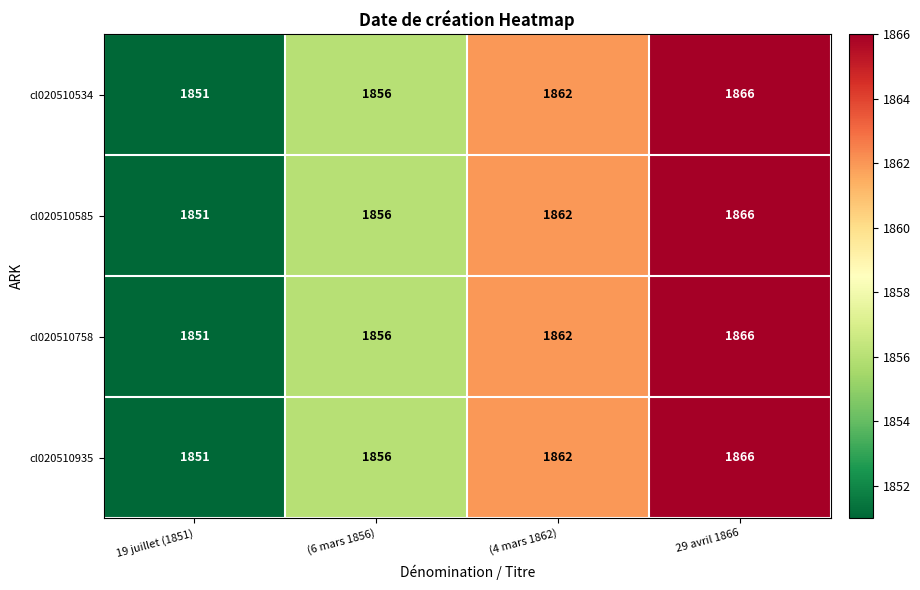

What is the difference between the cl020510758 values at (6 mars 1856) and 29 avril 1866?

10